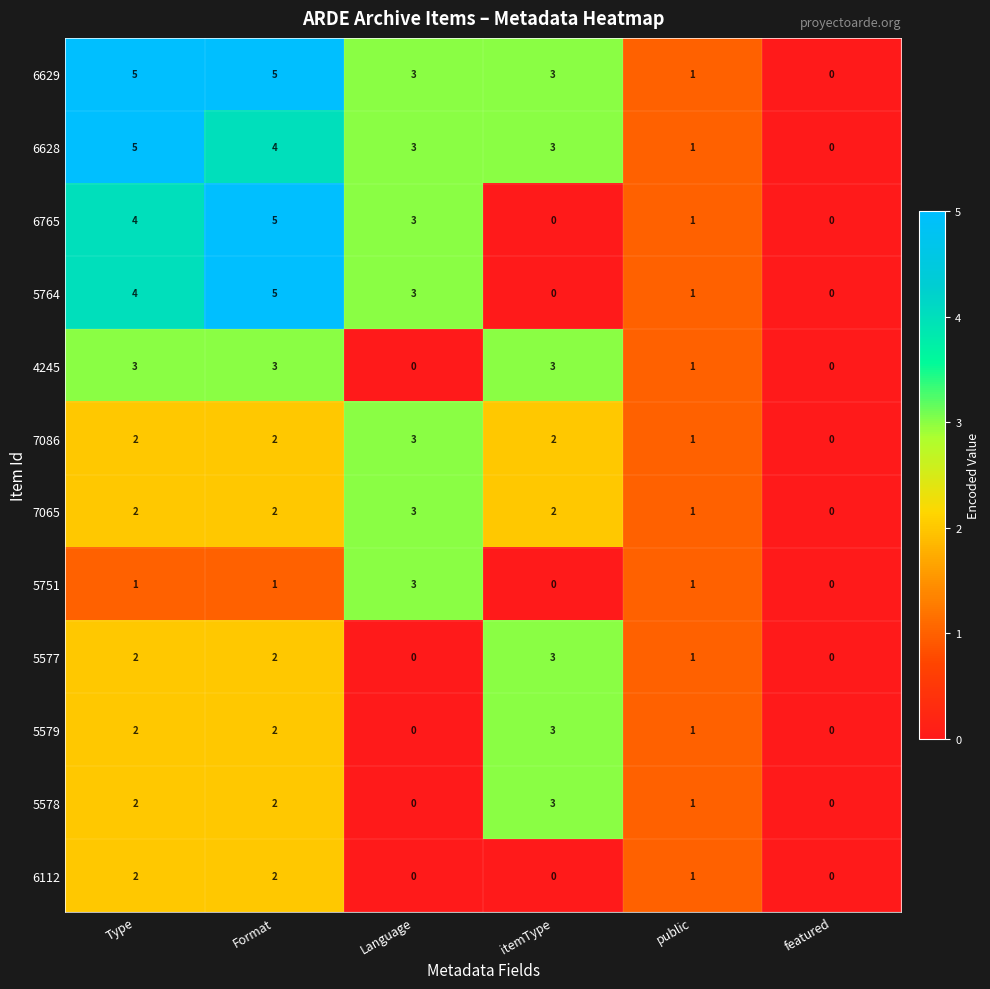

What is the spread (max minus min) of values at itemType?

3